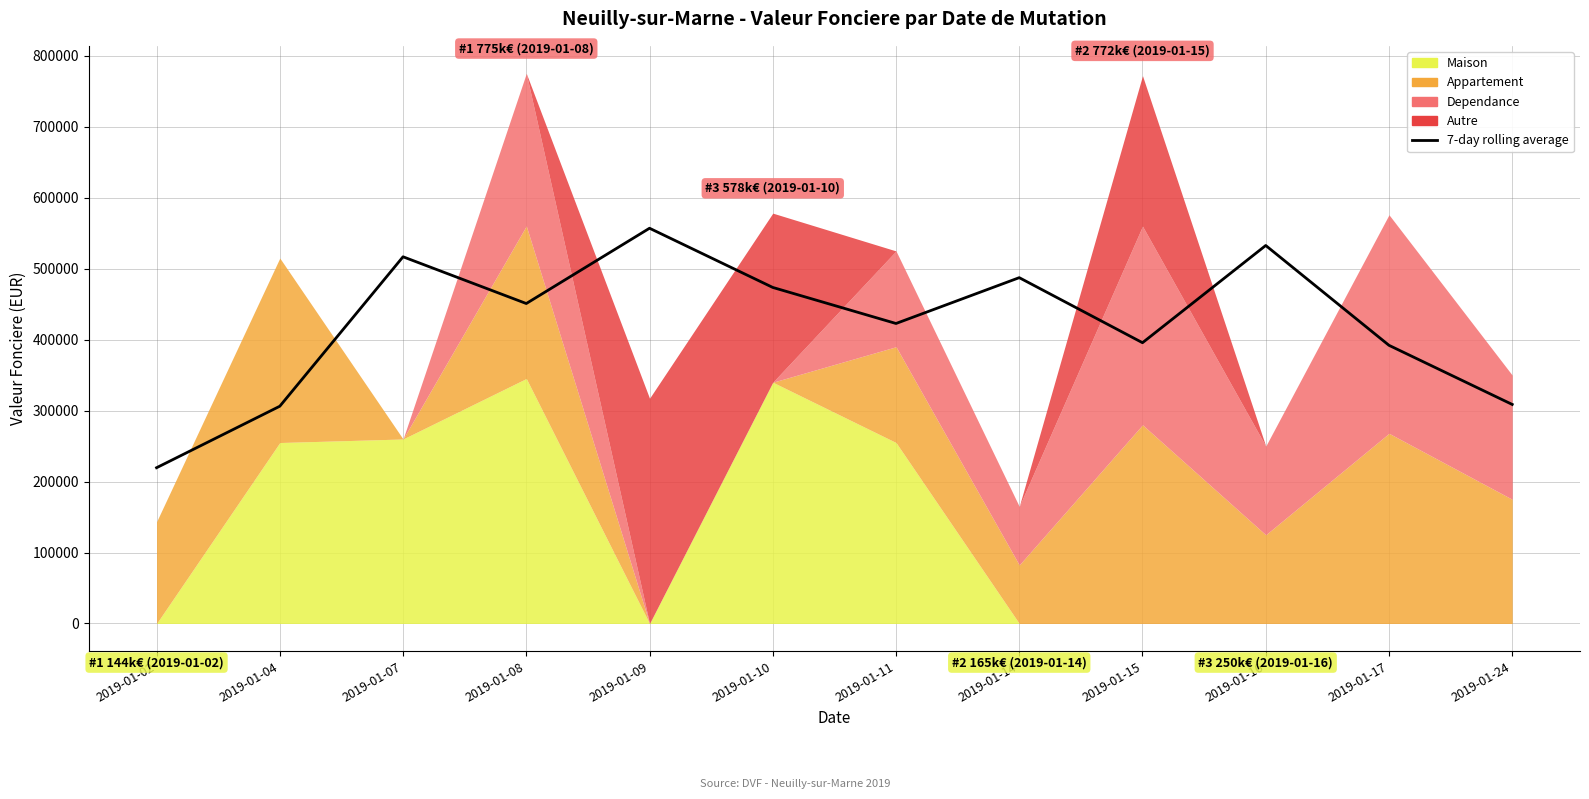

Read the value at 2019-01-07.

516750.0